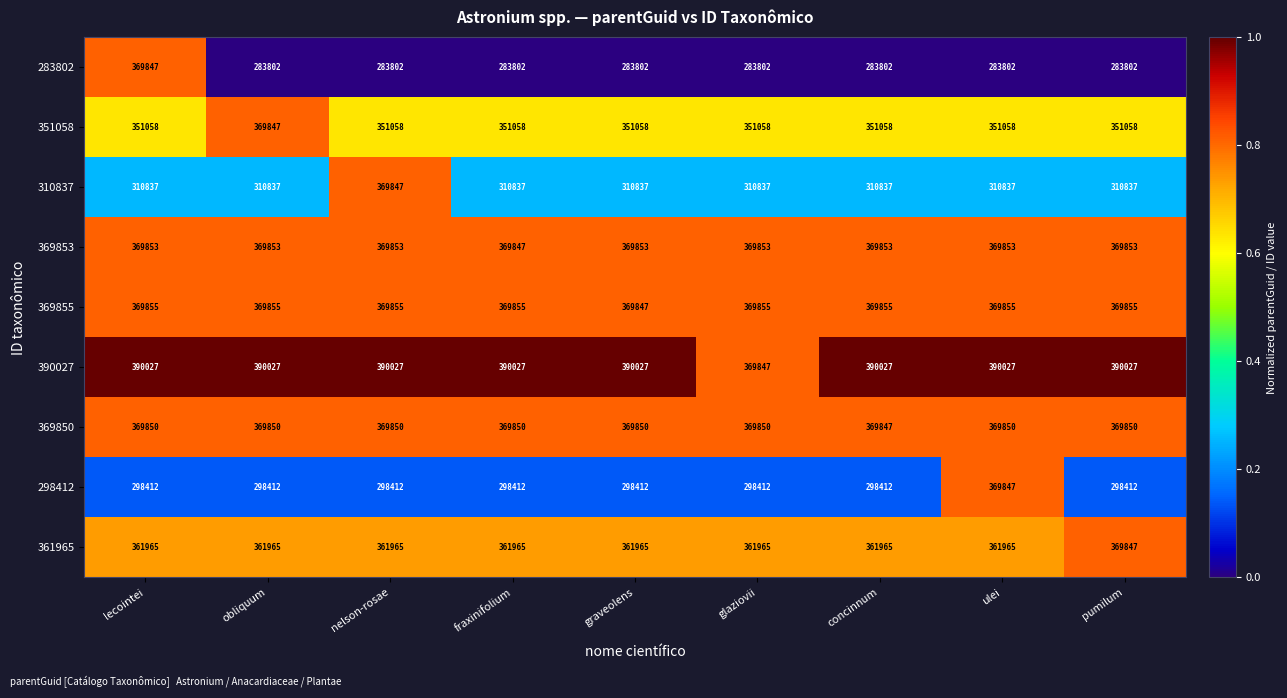

What is the difference between the maximum and minimum values in the 361965 series?

7882